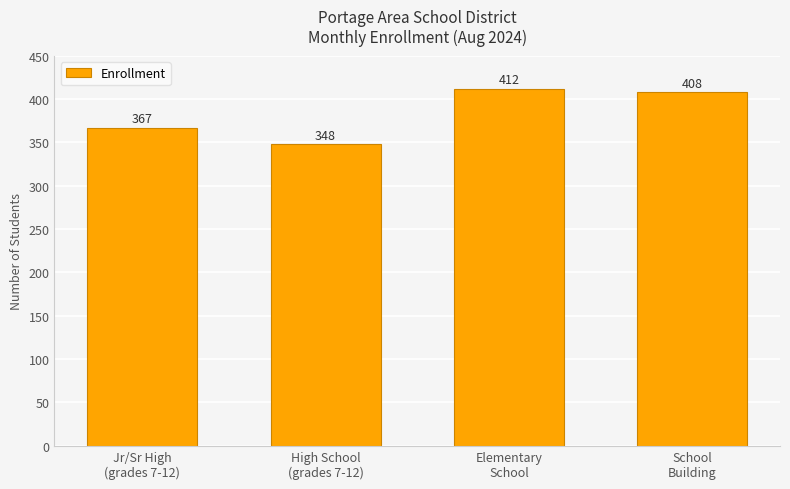

Which category has the highest value across all series?

Elementary
School